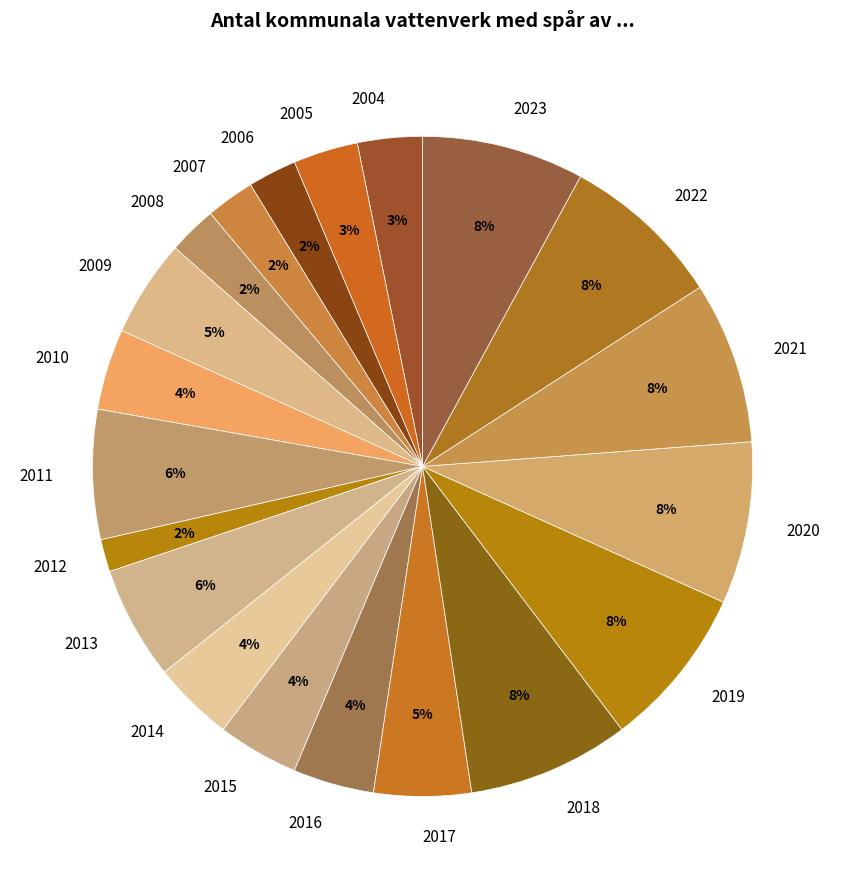

The 2011 slice represents 6% of the pie. True or false?

True